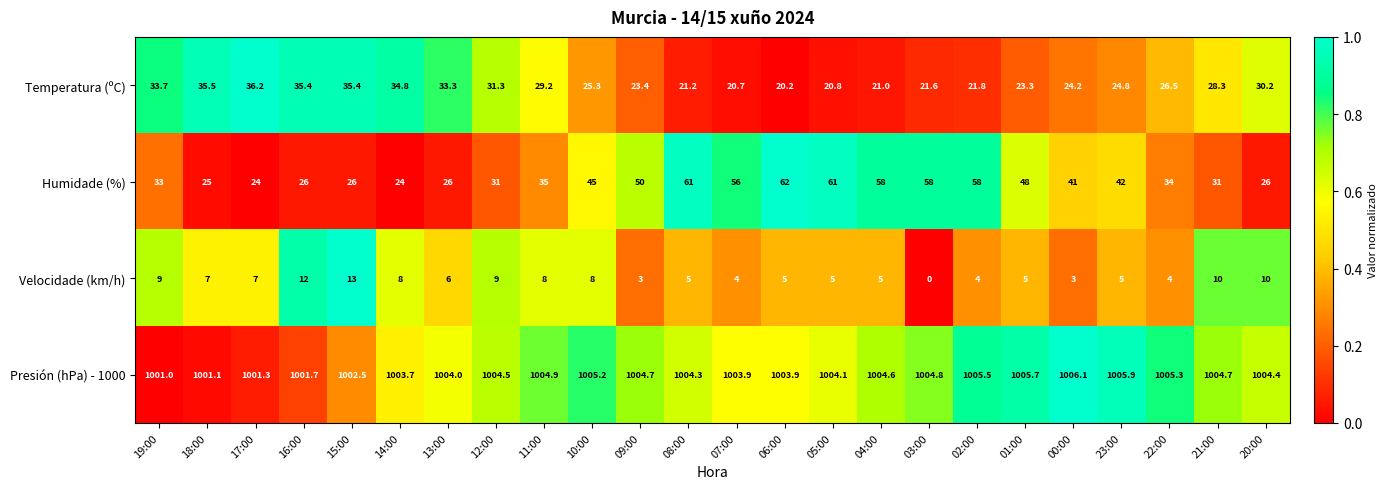

At which label is Humidade (%) closest to 43?

23:00